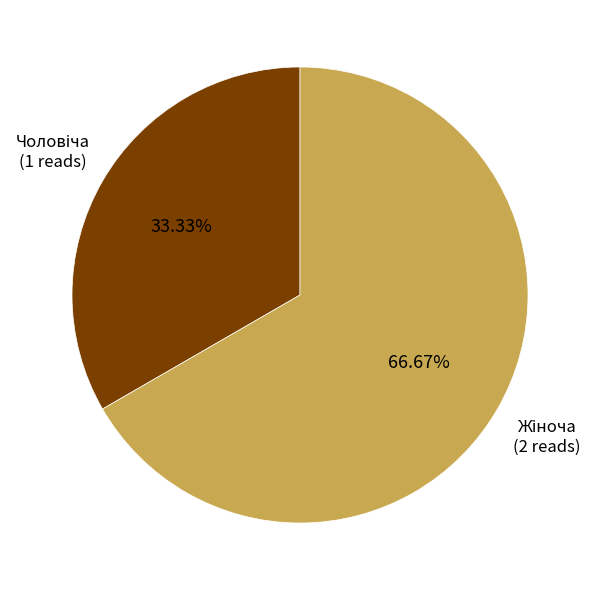

Does any single category account for the majority?

Yes